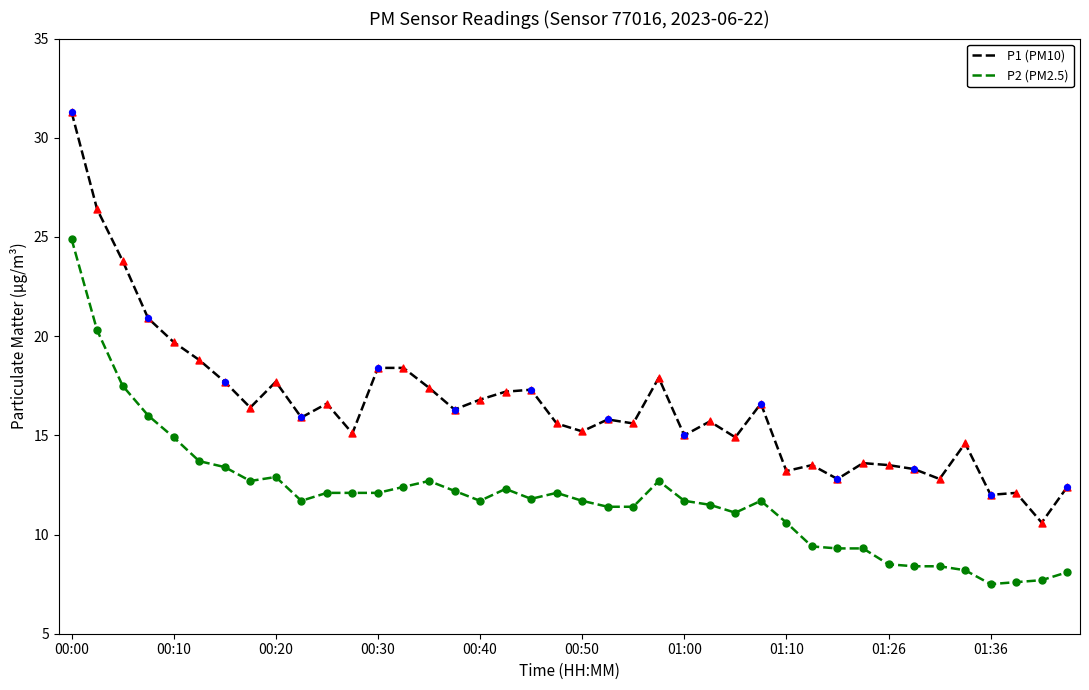

Which series has the largest total across all categories?

P1 (PM10)